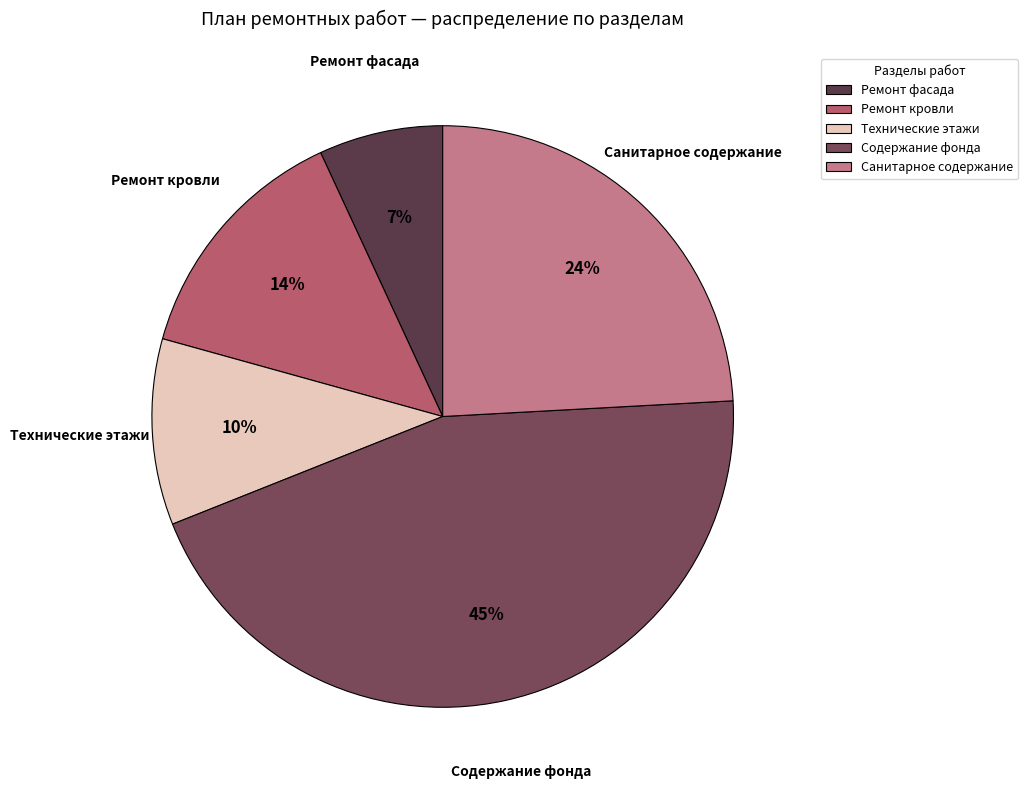

How many slices are in this pie chart?

5